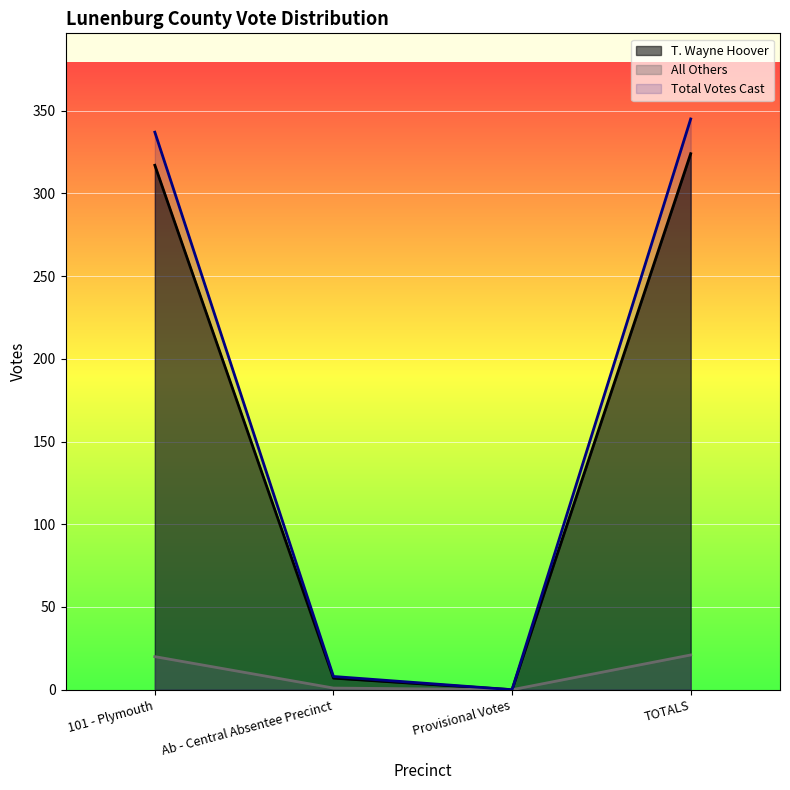

True or false: T. Wayne Hoover and All Others cross at least once.

False